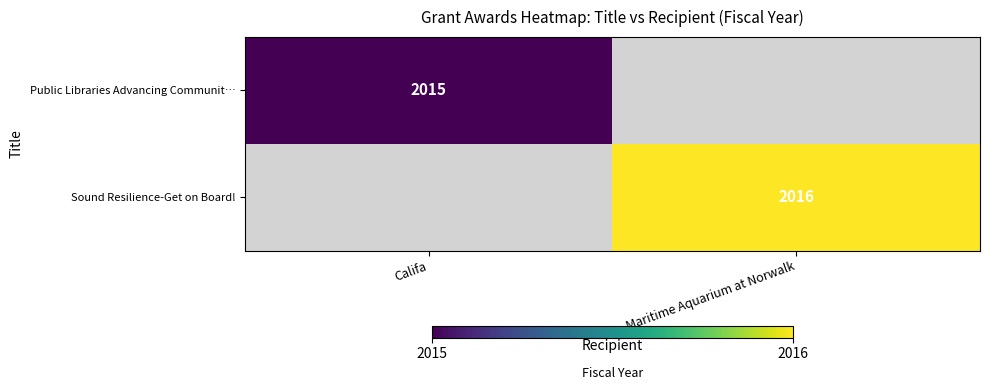

At which category does the chart reach its minimum across all series?

Califa